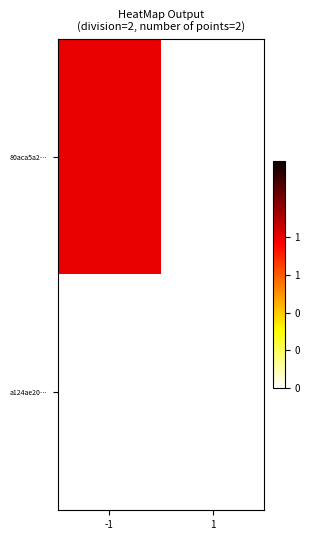

Which series has the widest spread of values?

80aca5a2…